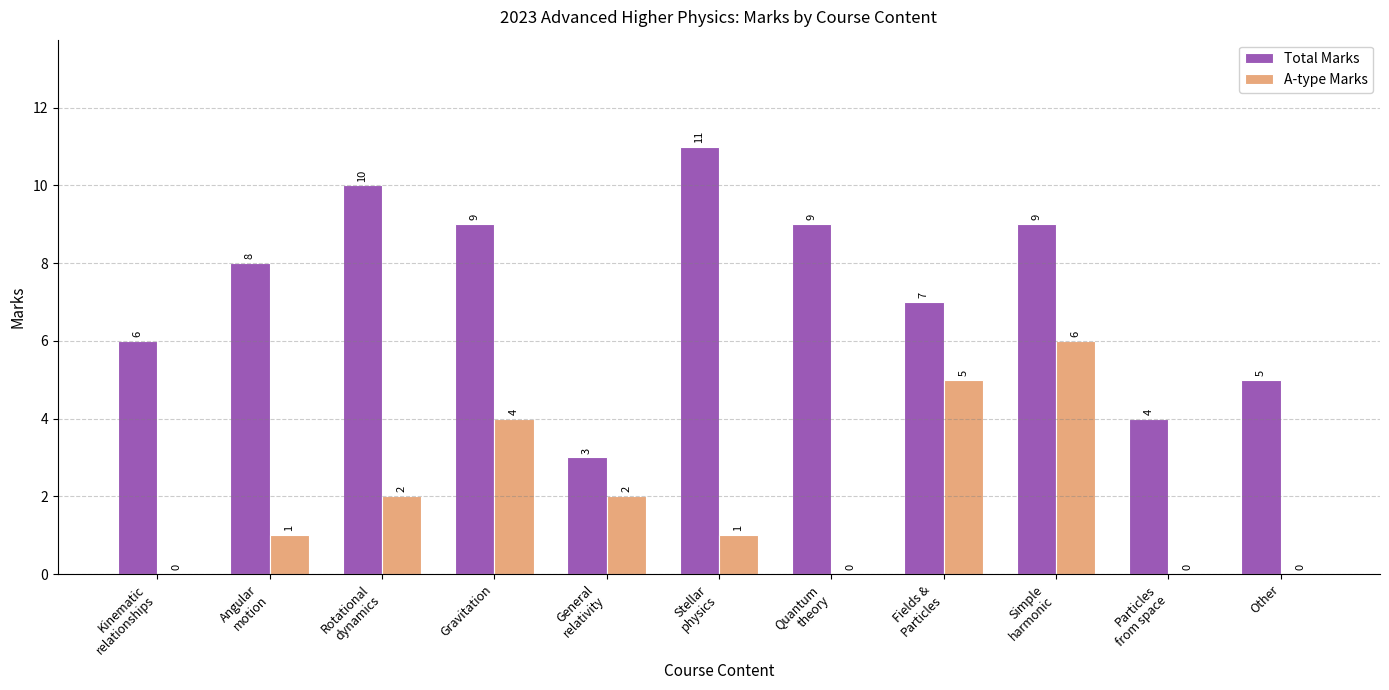

Count the A-type Marks values in the range 0 to 4.

9